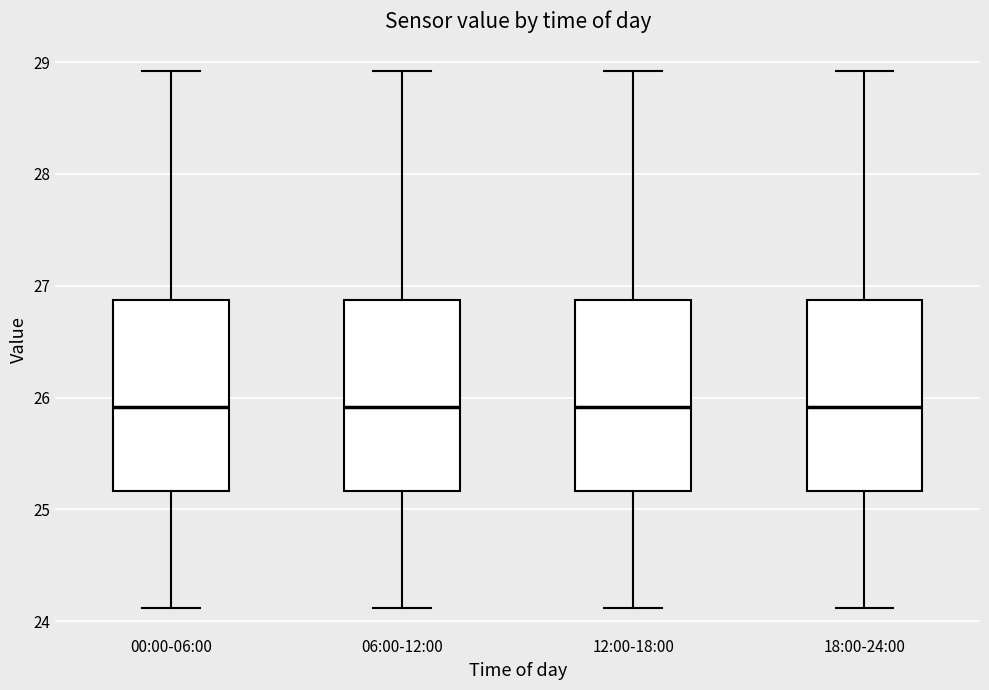

Where is the upper edge of the box for 06:00-12:00 on the y-axis? The values are not printed on the chart, so give them approximately, as read against the axis.

26.9